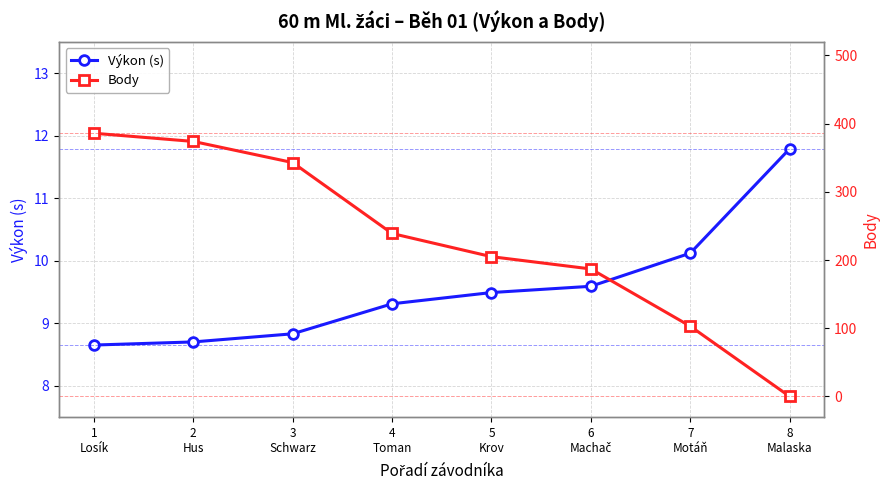

Which category has the lowest value across all series?

8
Malaska